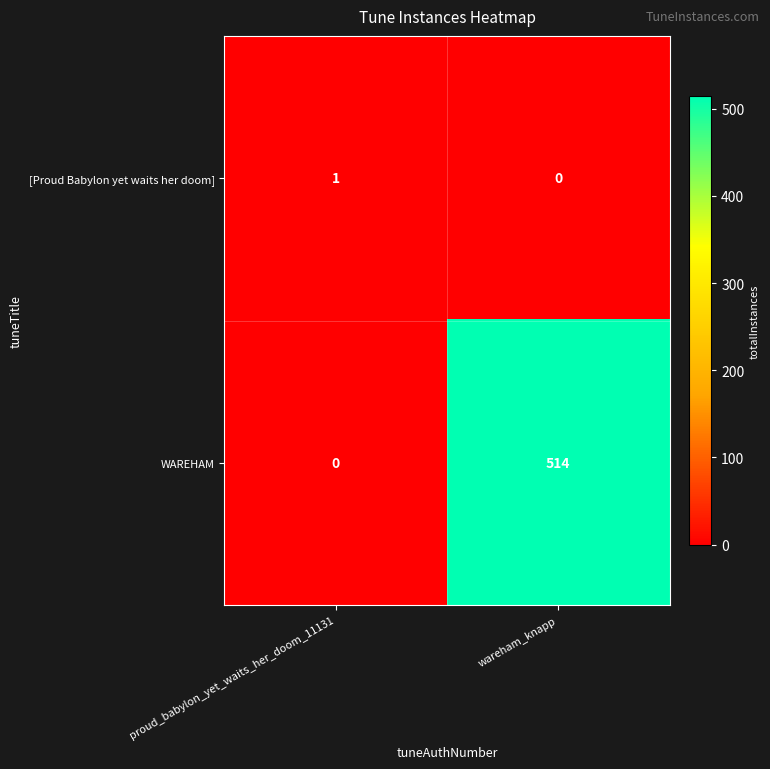

What is the total value across all series at wareham_knapp?

514